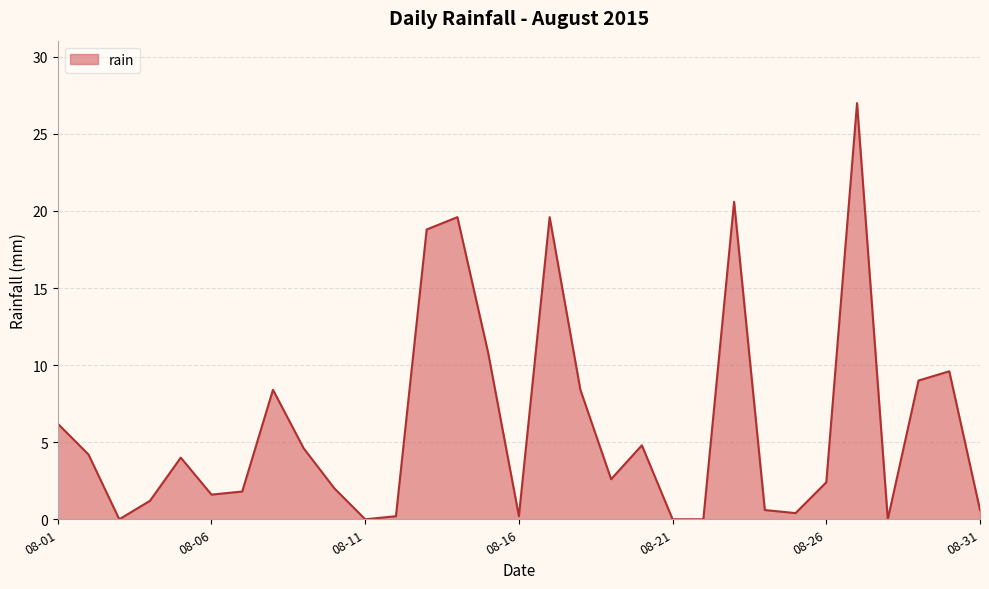

What is the difference between the maximum and minimum values?

27.0